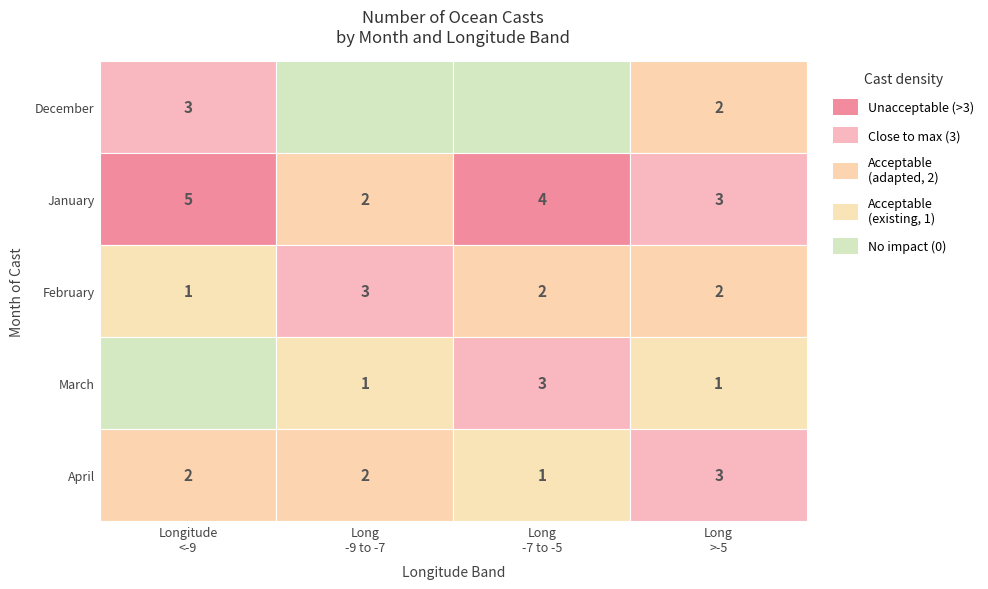

True or false: 12 has a value of -2 at 2.

False